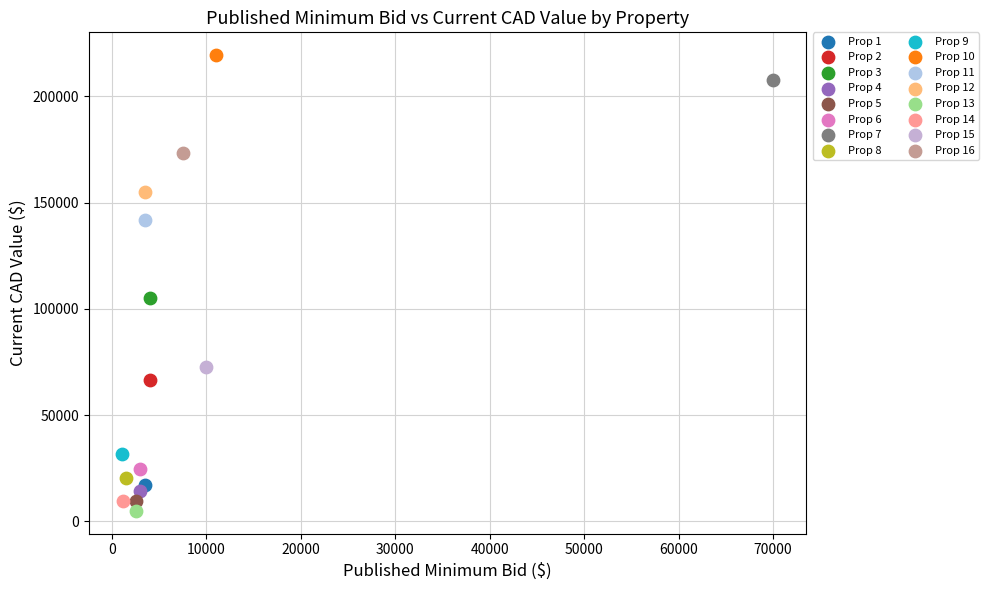

What are all the series names shown in the legend?

Prop 1, Prop 2, Prop 3, Prop 4, Prop 5, Prop 6, Prop 7, Prop 8, Prop 9, Prop 10, Prop 11, Prop 12, Prop 13, Prop 14, Prop 15, Prop 16